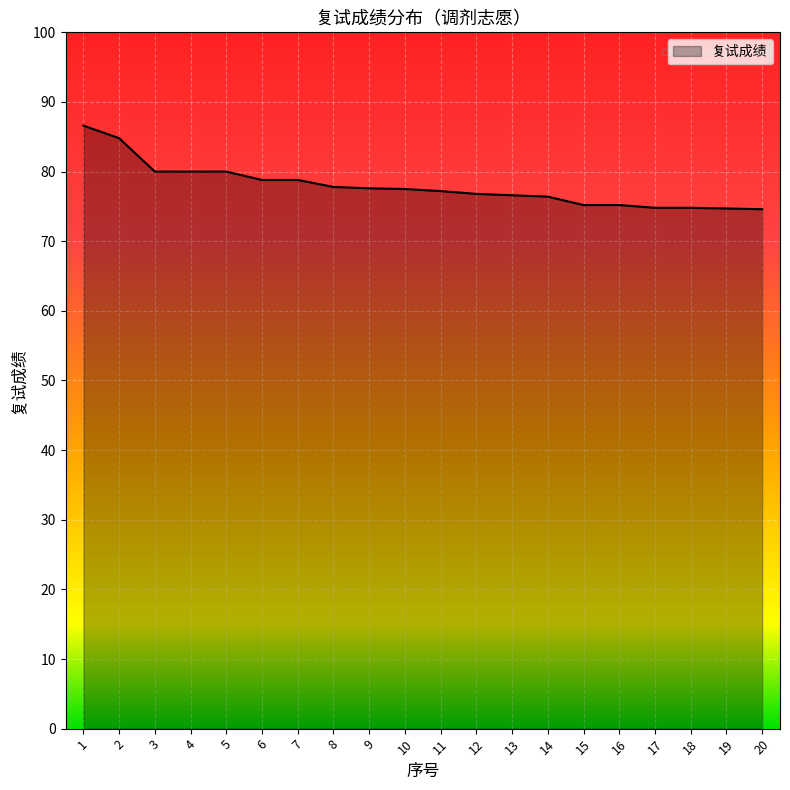

What is the maximum value shown in the chart?

86.6